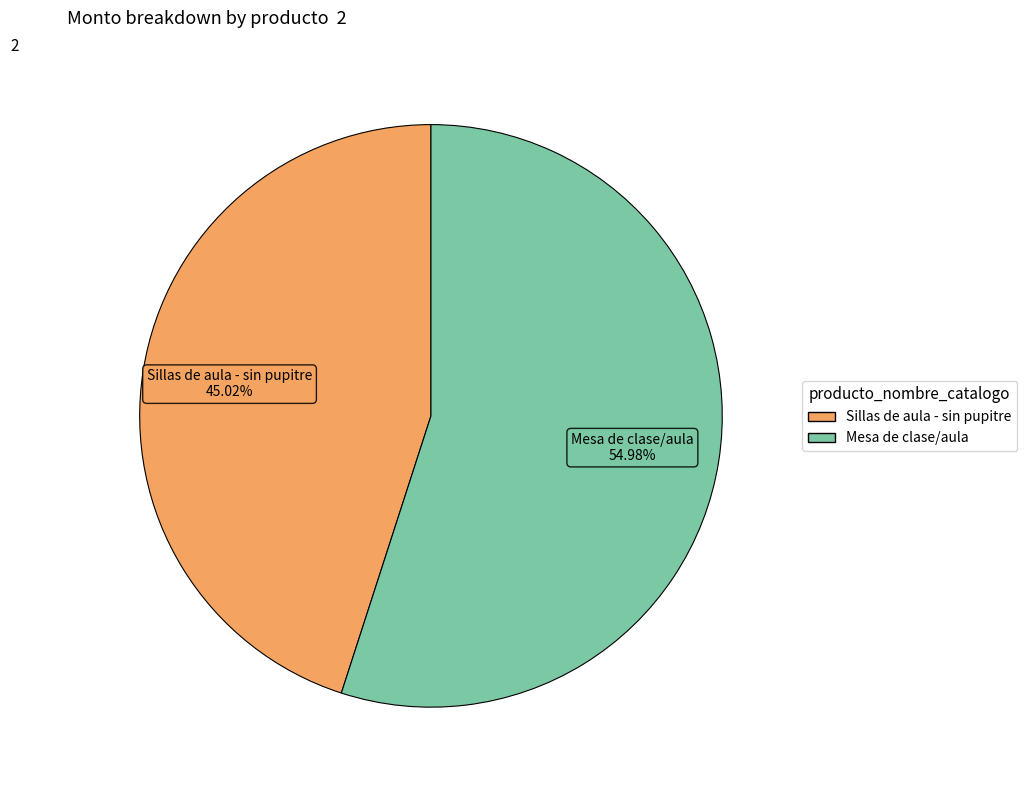

Which category accounts for the majority?

Mesa de clase/aula